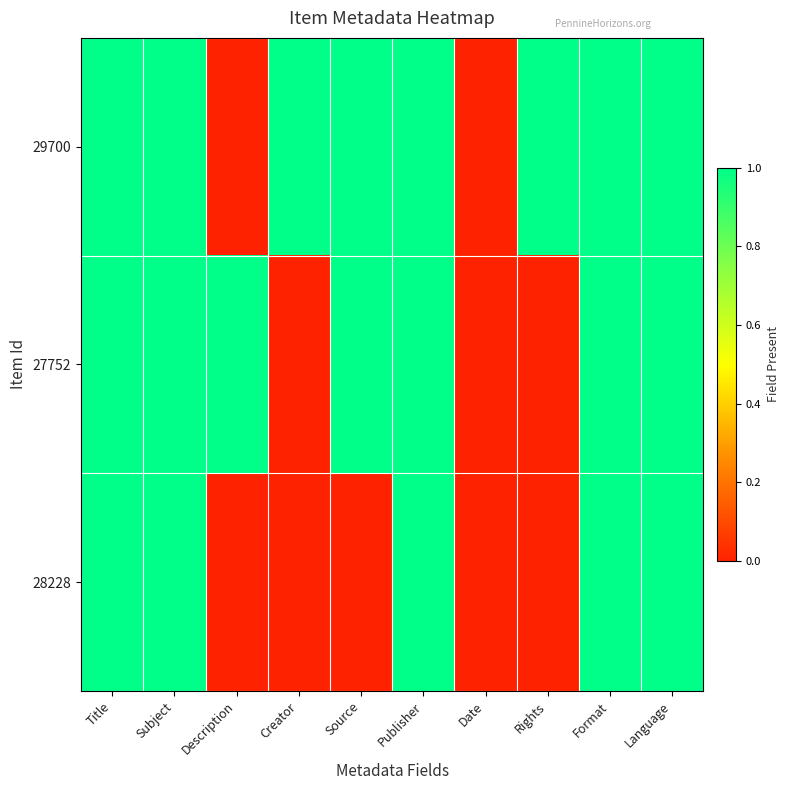

Reading left to right, transcribe all the data shown in this chart.

29700: Title=1	Subject=1	Description=0	Creator=1	Source=1	Publisher=1	Date=0	Rights=1	Format=1	Language=1
27752: Title=1	Subject=1	Description=1	Creator=0	Source=1	Publisher=1	Date=0	Rights=0	Format=1	Language=1
28228: Title=1	Subject=1	Description=0	Creator=0	Source=0	Publisher=1	Date=0	Rights=0	Format=1	Language=1